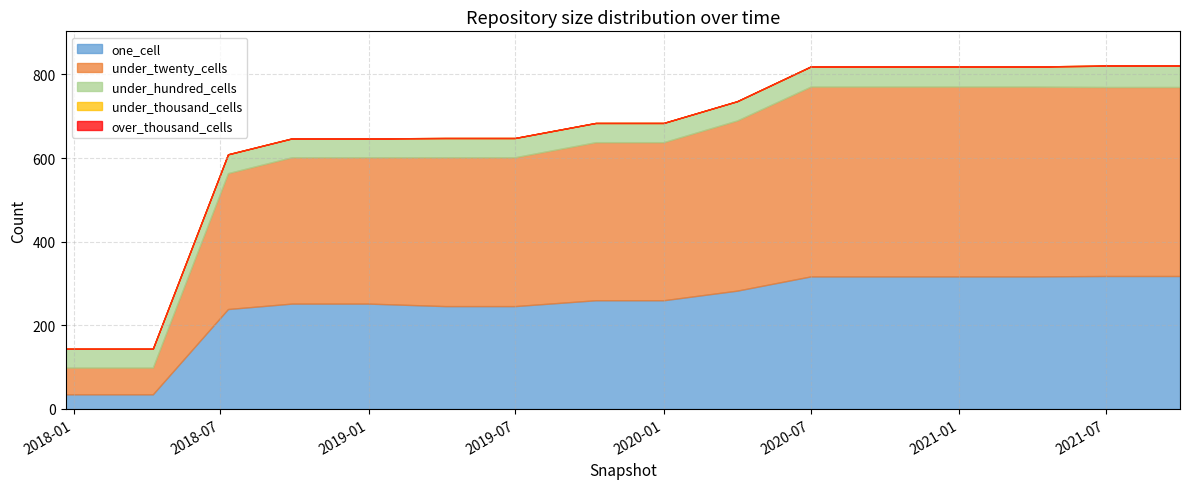

What position from the right is 2020-04-01?

7